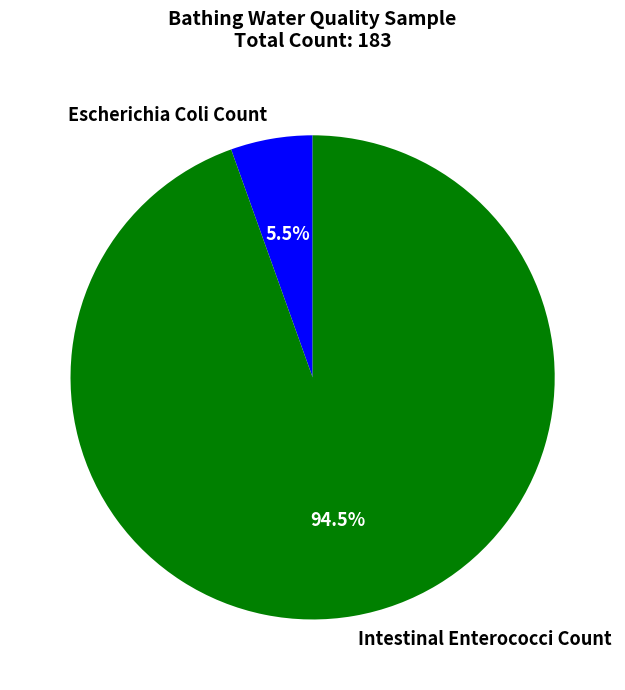

Which slice is the largest?

Intestinal Enterococci Count